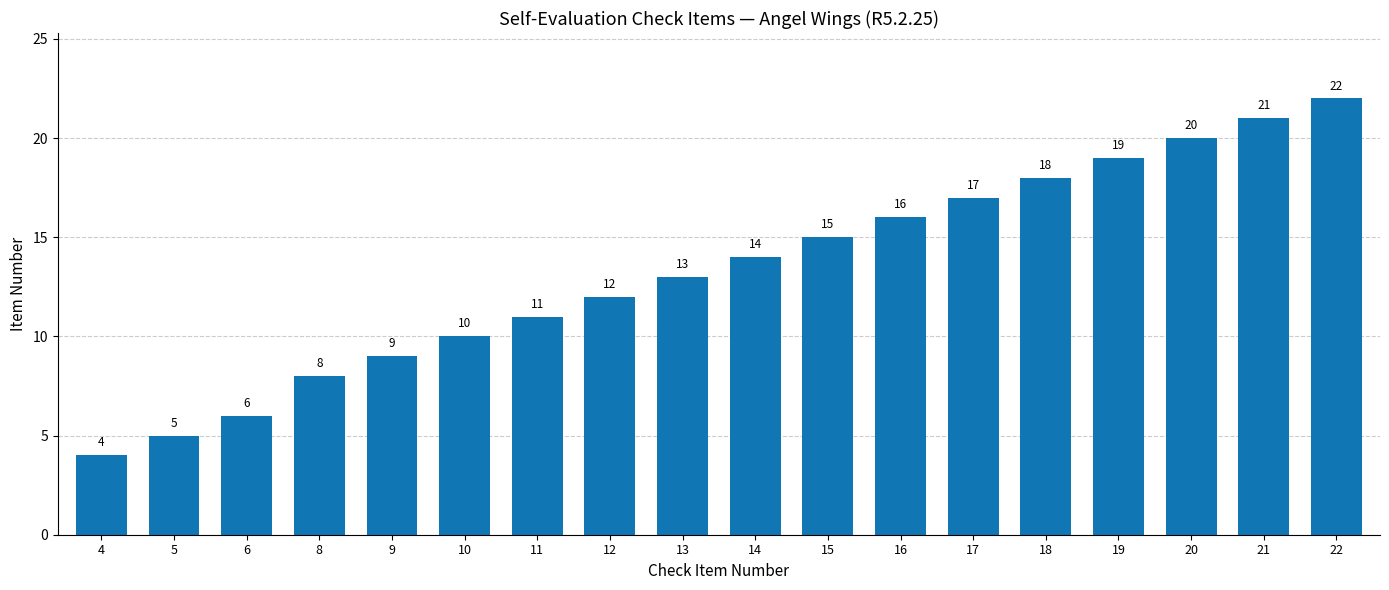

What value does the data have at 4, to the nearest 5?

5